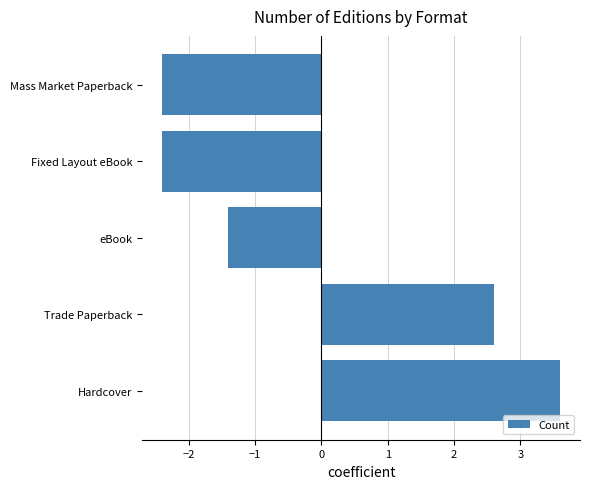

Reading bottom to top, what are all the values shown in this chart?

Hardcover=3.6	Trade Paperback=2.6	eBook=-1.4	Fixed Layout eBook=-2.4	Mass Market Paperback=-2.4